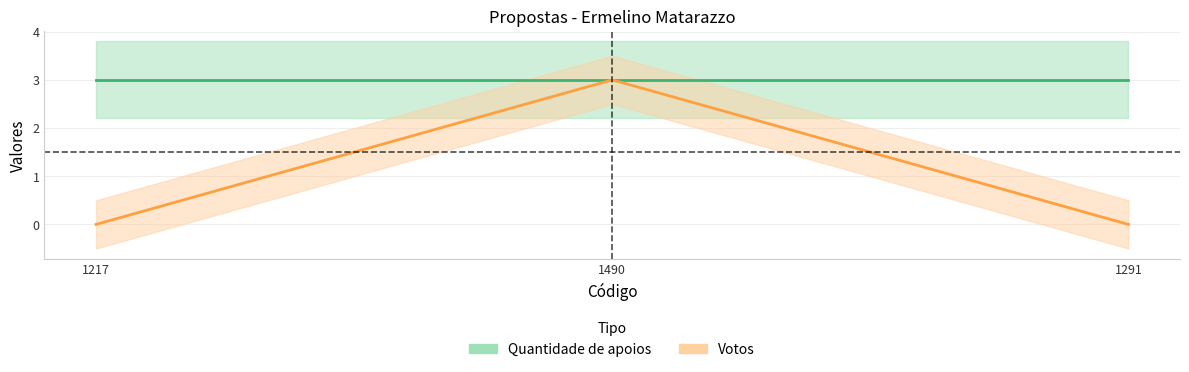

Reading left to right, what are all the values shown in this chart?

Votos: 0	3	0
Quantidade de apoios: 3	3	3